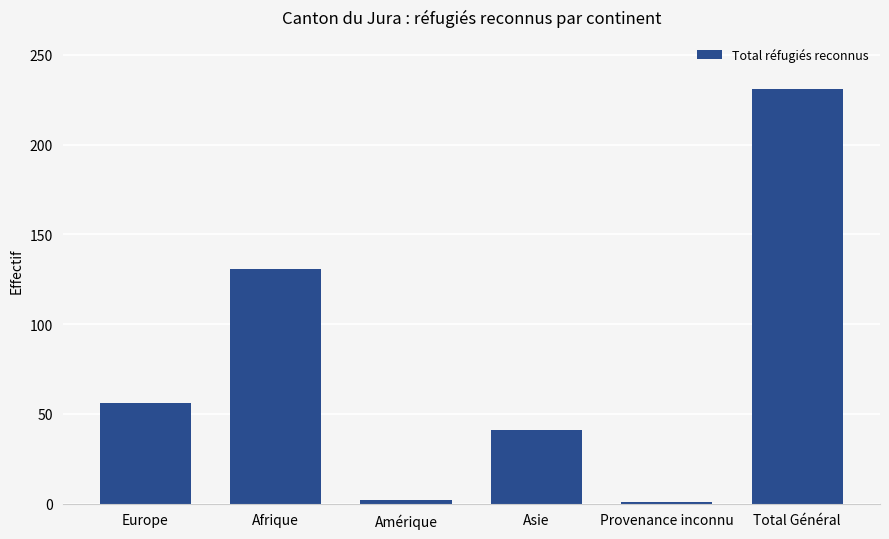

What is the difference between the maximum and minimum values?

230